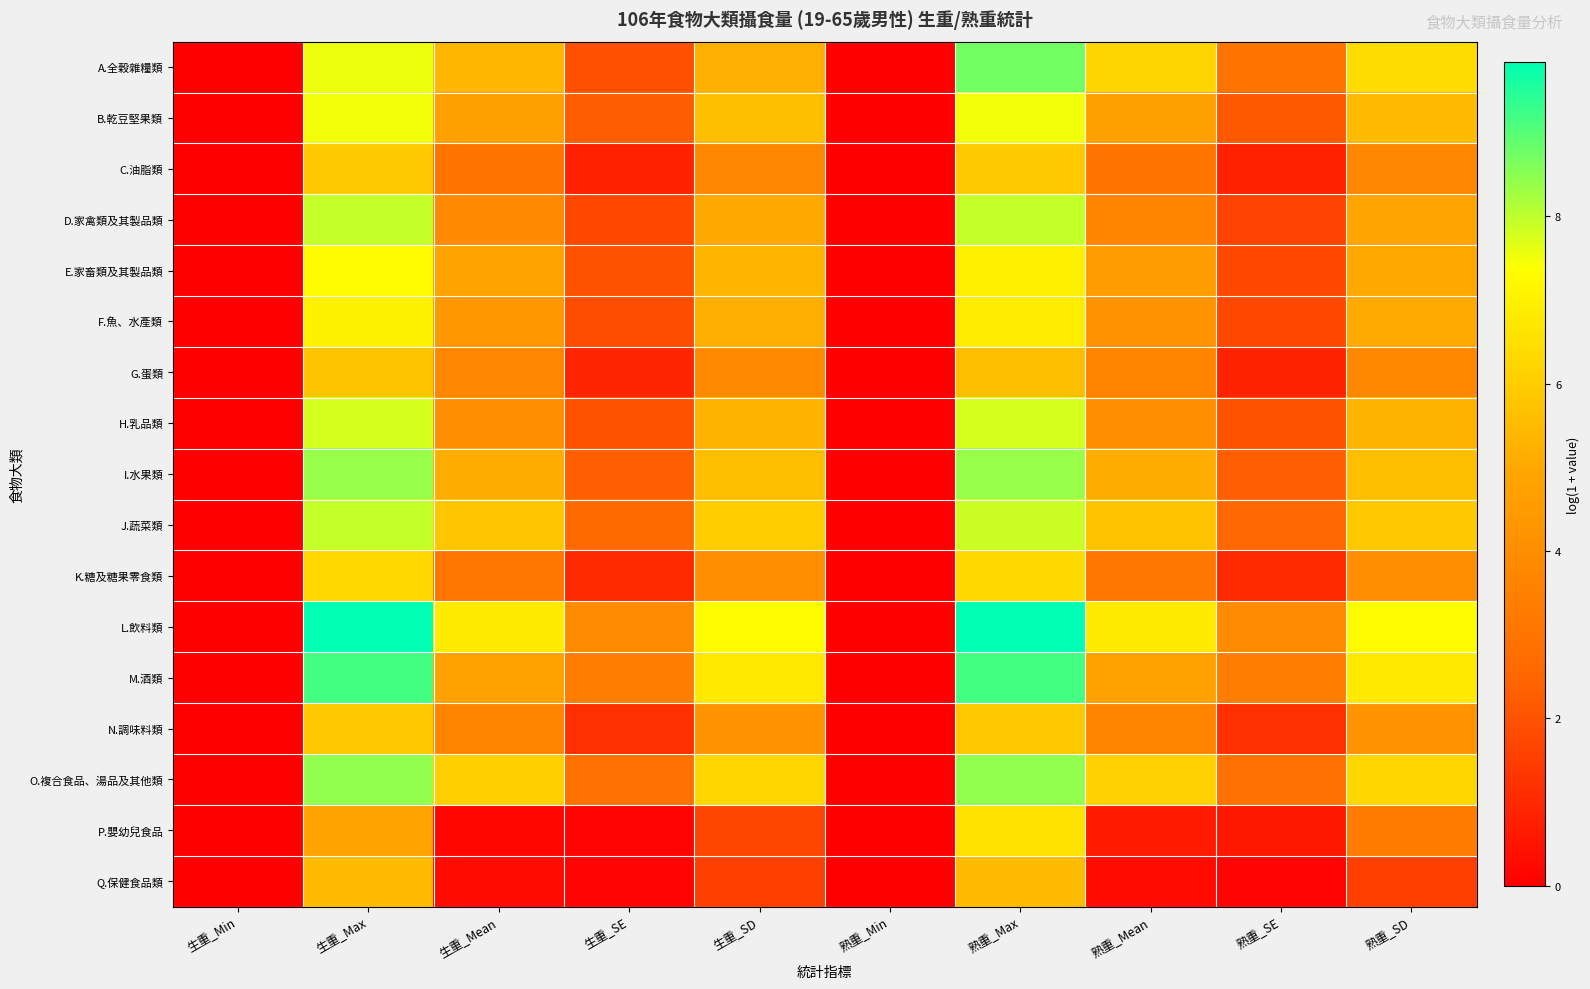

Which series changed the most between 生重_Min and 熟重_Max?

L.飲料類